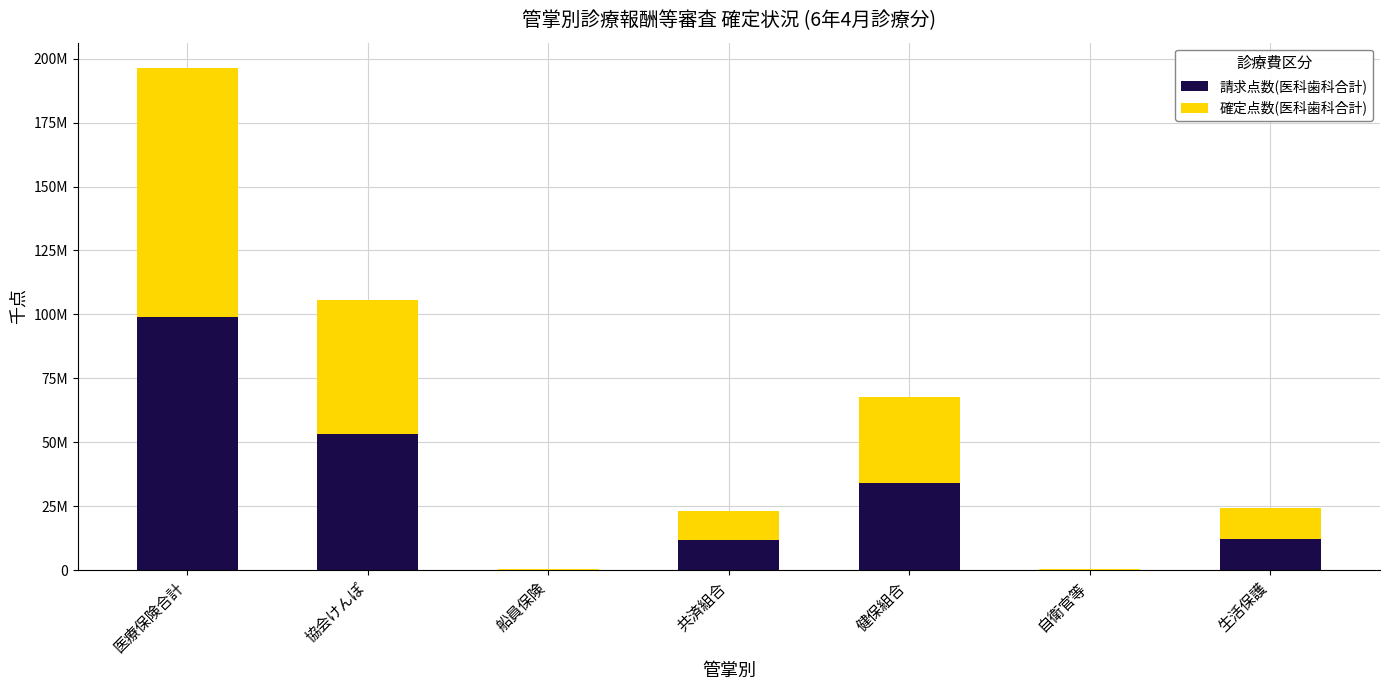

The 確定点数(医科歯科合計) series shows 150260.1 at 船員保険. True or false?

True